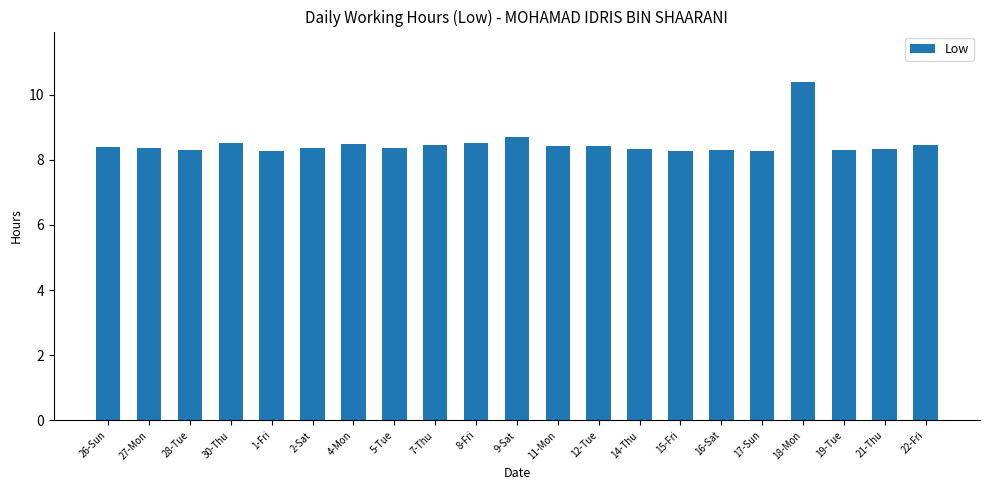

How many values are between 8 and 9?

20